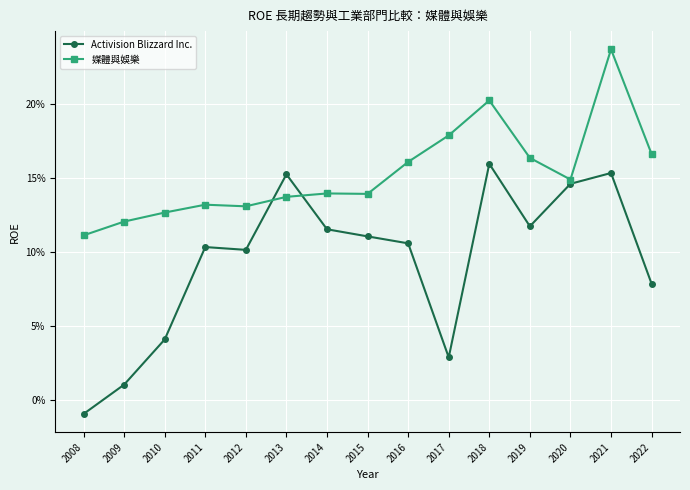

At which category does 媒體與娛樂 reach its first local valley?

2012